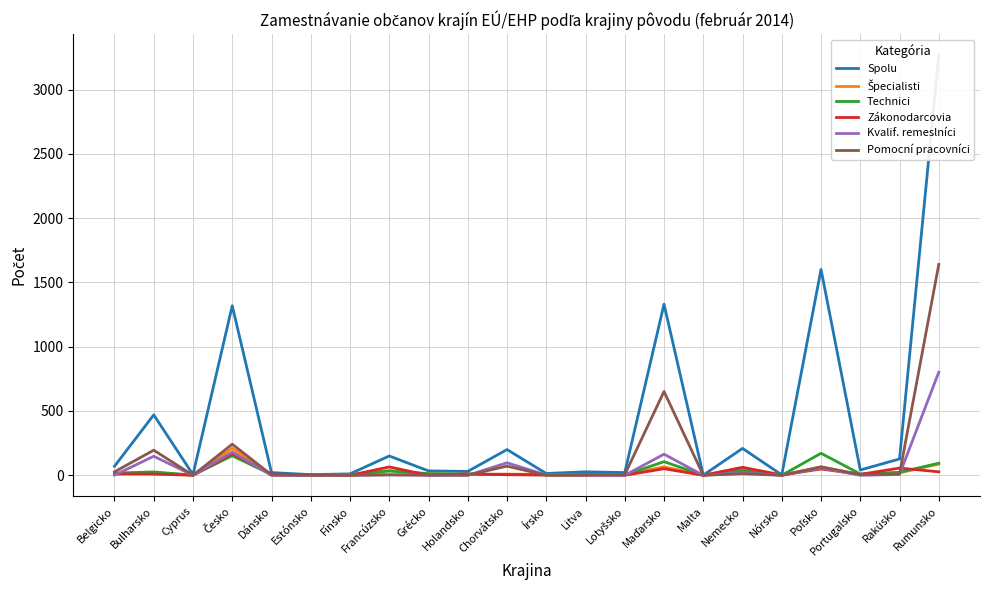

Where is the first local minimum for Zákonodarcovia?

Cyprus